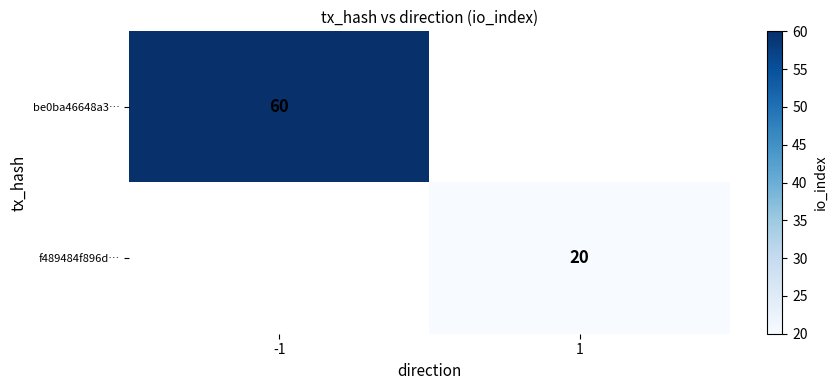

True or false: f489484f896d… has a value of 20 at 1.

True